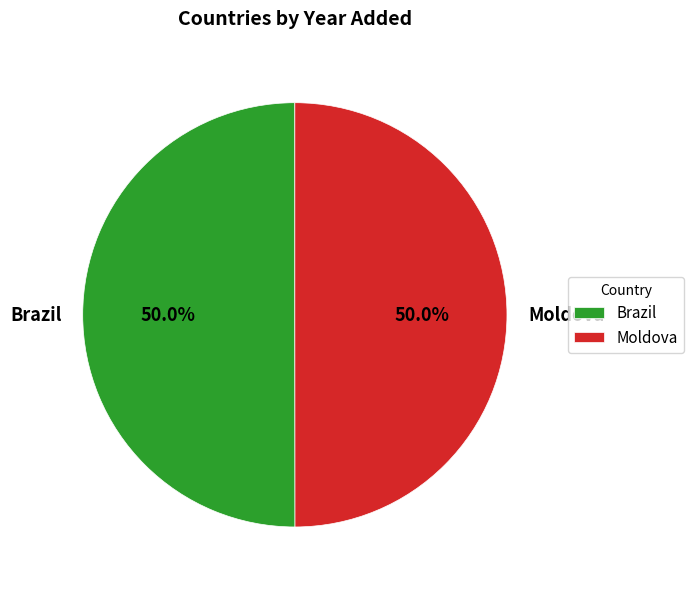

Combined, what portion of the pie is Moldova and Brazil?

100.0%